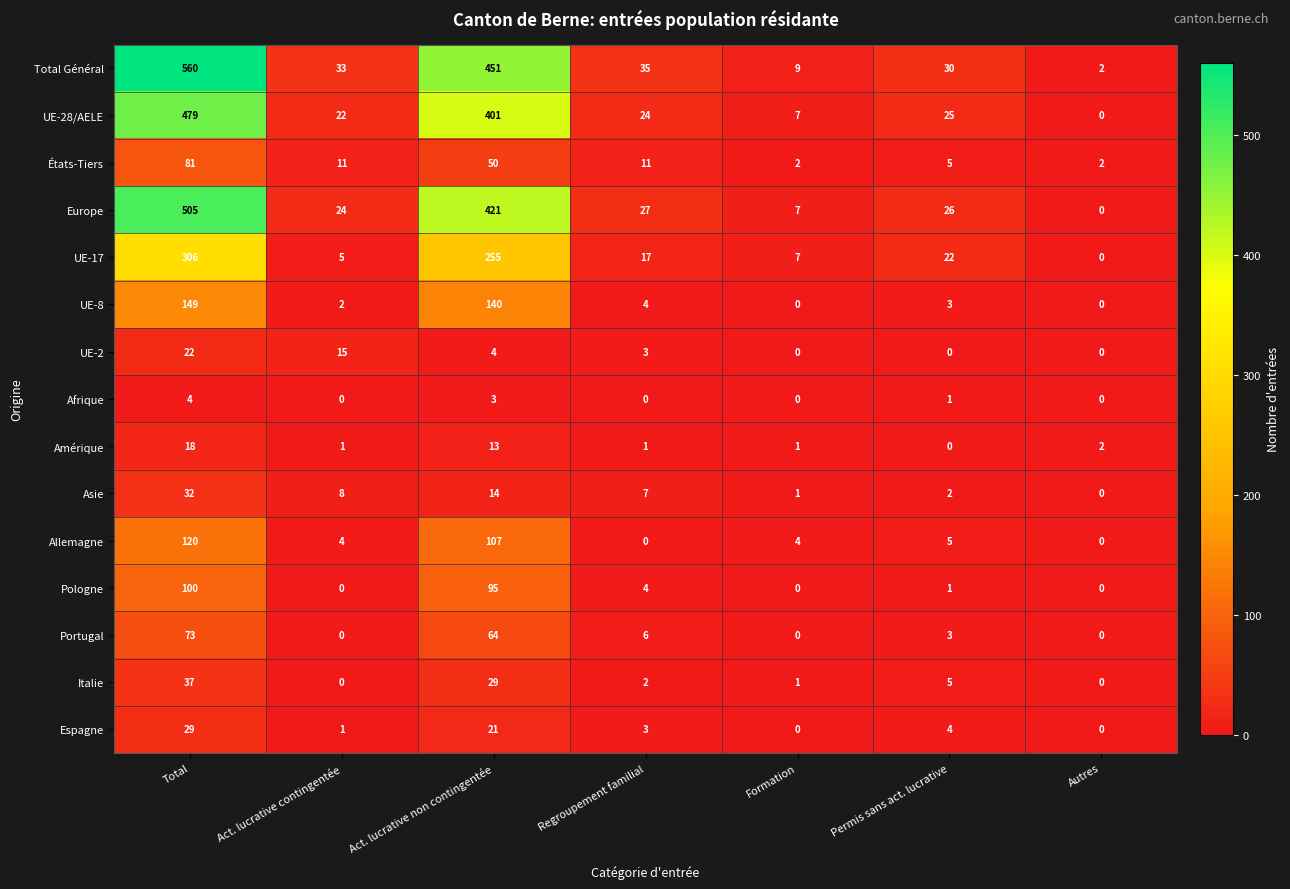

How many categories are shown in the chart?

7